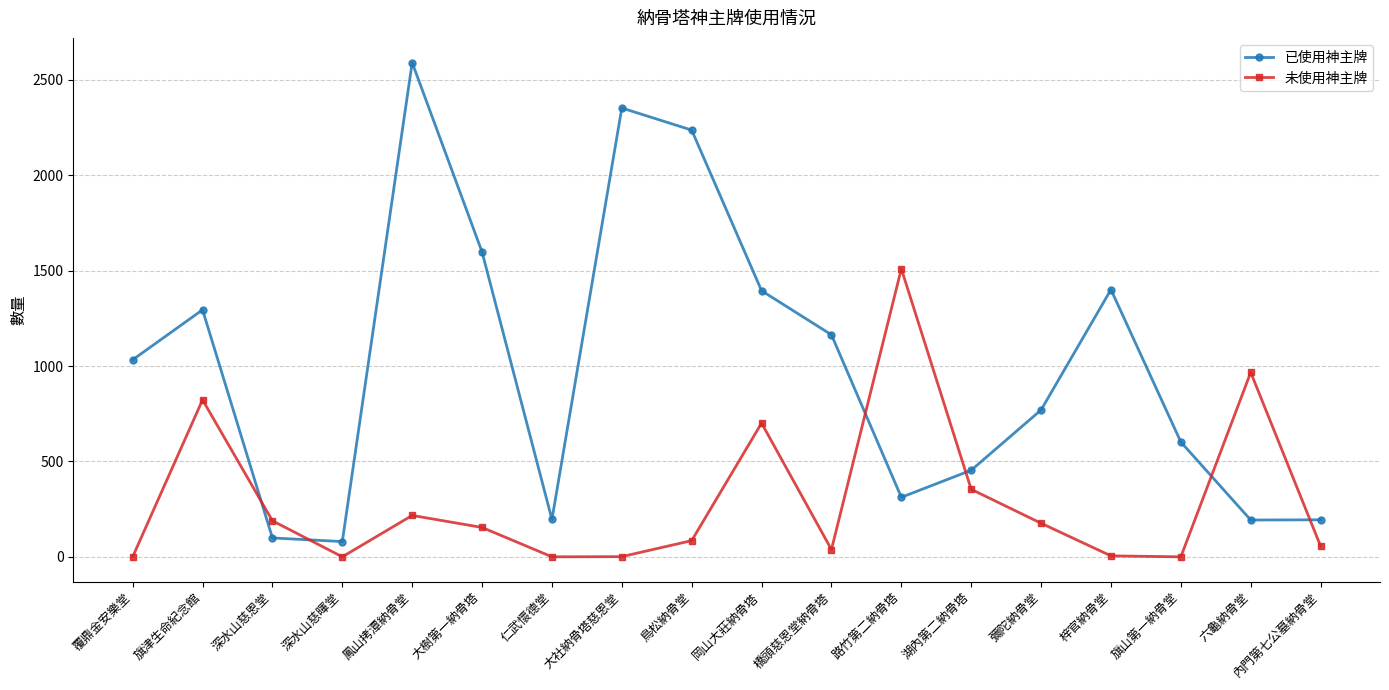

True or false: 未使用神主牌 has a value of 0 at 深水山慈暉堂.

True